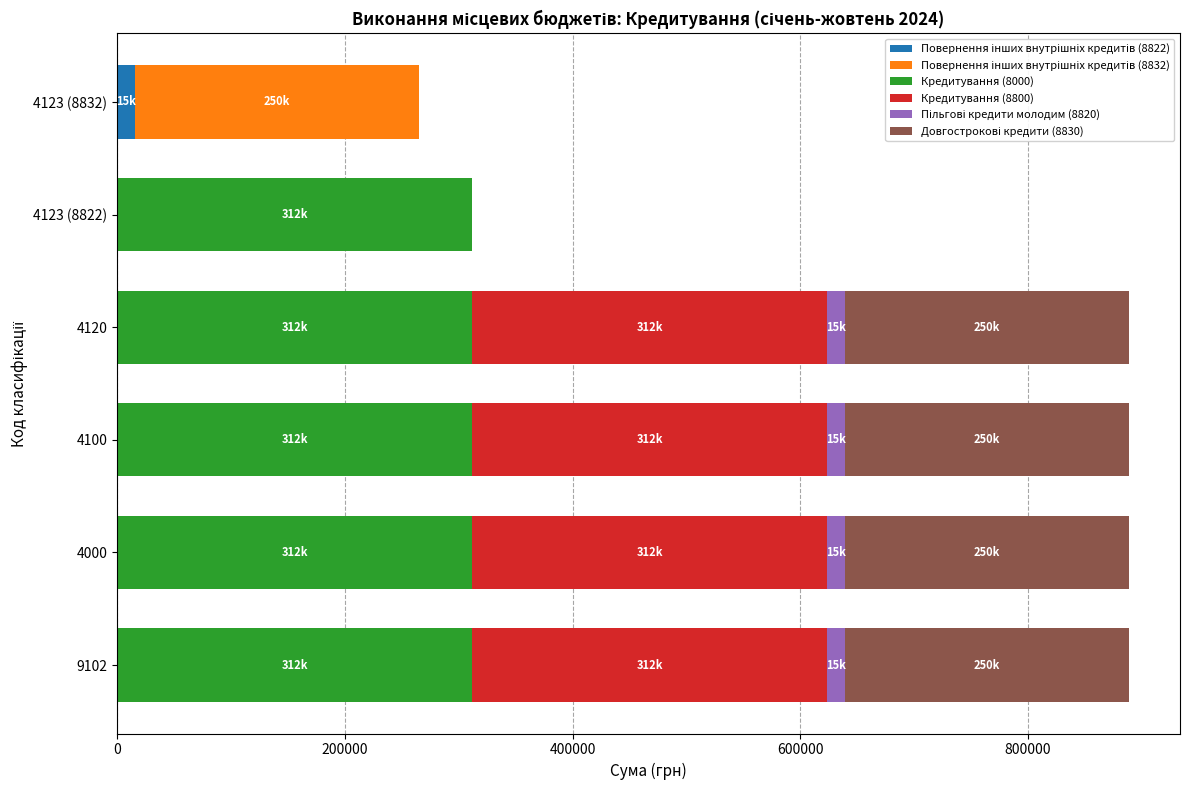

How many categories are shown in the chart?

6